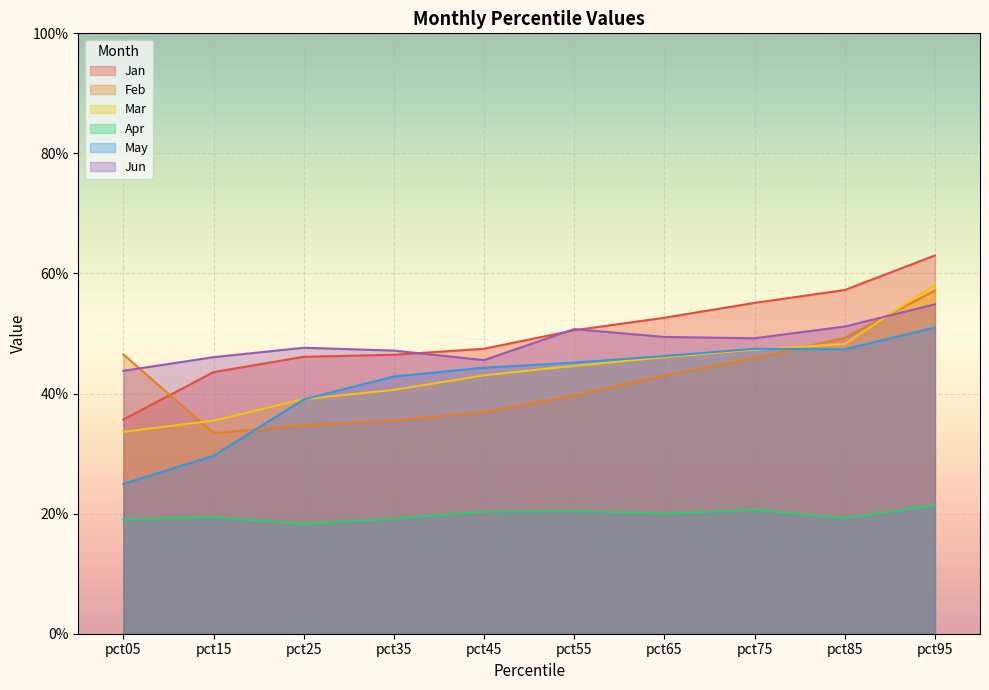

How many interior local valleys does the Jun series have?

2